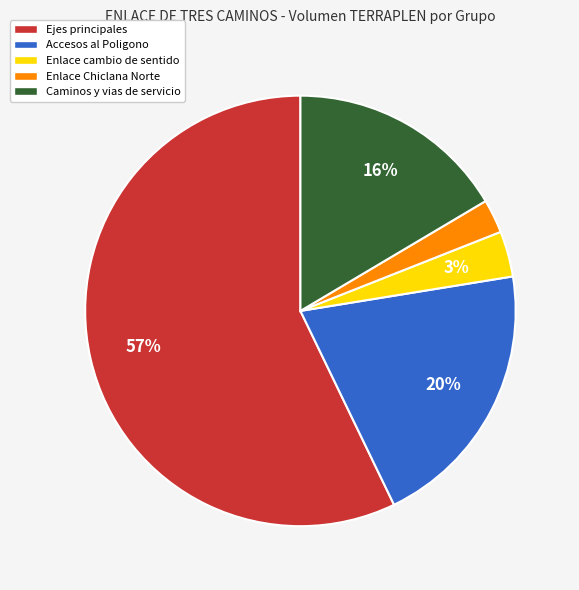

Count the number of slices in the pie.

5